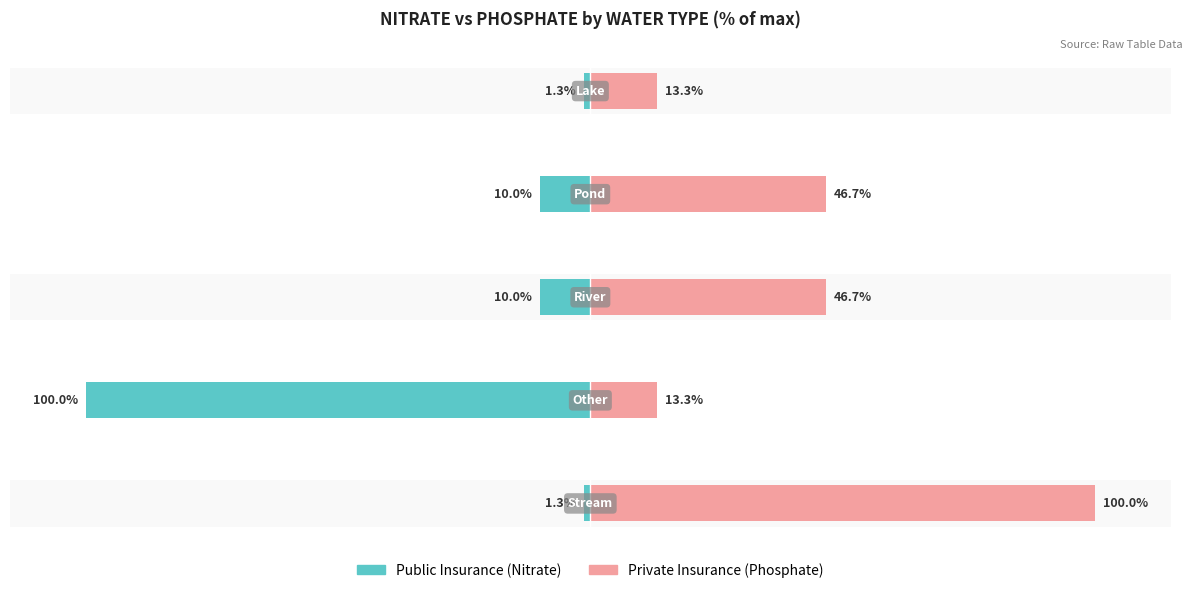

The value of Public Insurance at 4 is -1.3. True or false?

True